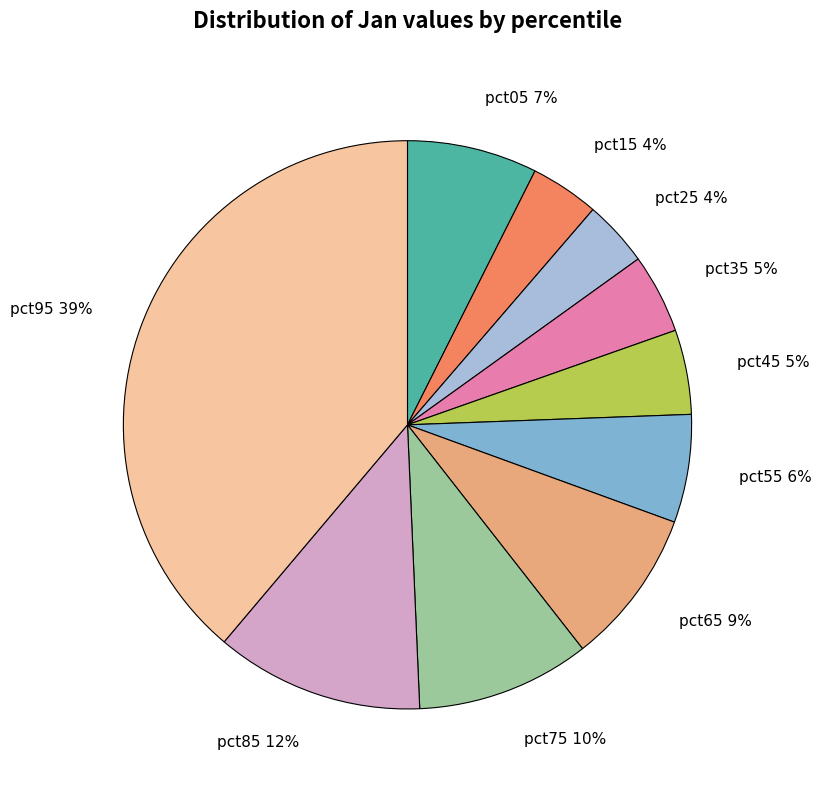

How many slices are in this pie chart?

10